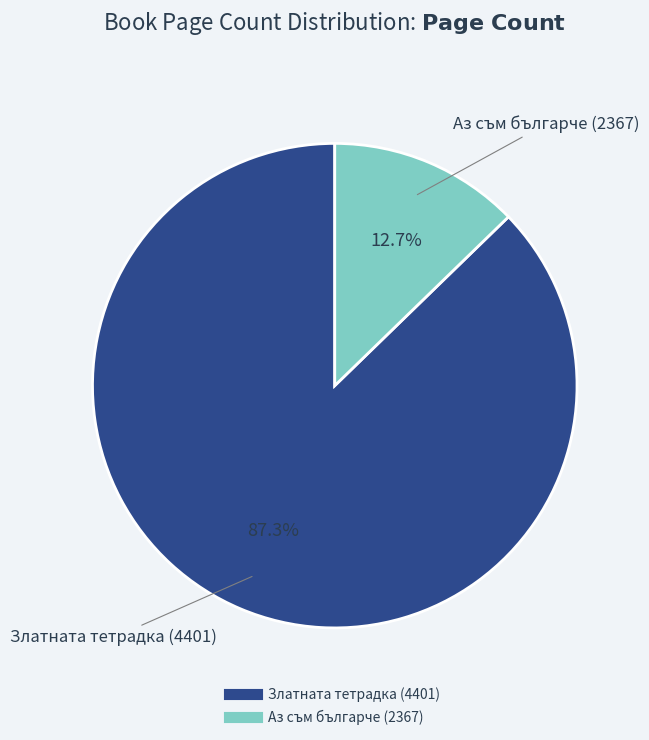

Combined, what portion of the pie is Аз съм българче (2367) and Златната тетрадка (4401)?

100.0%